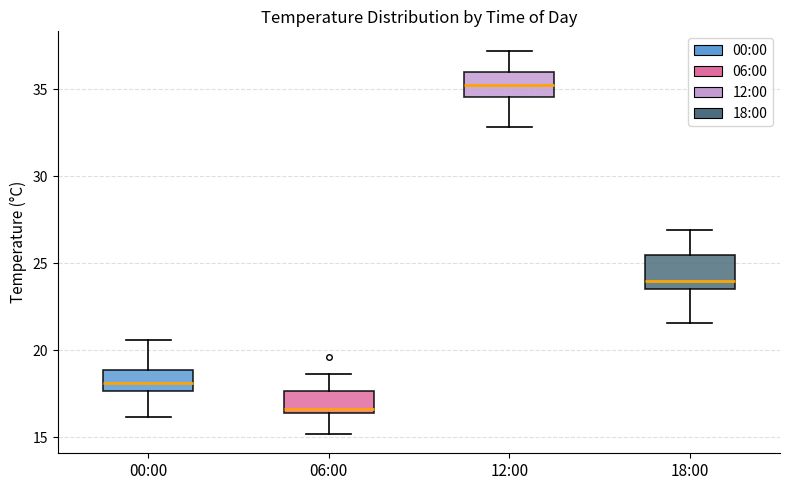

Reading left to right, transcribe this box plot: for each box, give where its median line is, the range the box spans, and where its two whiskers end, as read against the y-axis. The values are not printed on the chart, so give them approximately, as read against the axis.

00:00: median 18.0, box 17.5 to 19.0, whiskers 16.0 to 20.5
06:00: median 16.5 (just above the box's lower edge), box 16.5 to 17.5, whiskers 15.0 to 18.5
12:00: median 35.5, box 34.5 to 36.0, whiskers 33.0 to 37.0
18:00: median 24.0, box 23.5 to 25.5, whiskers 21.5 to 27.0